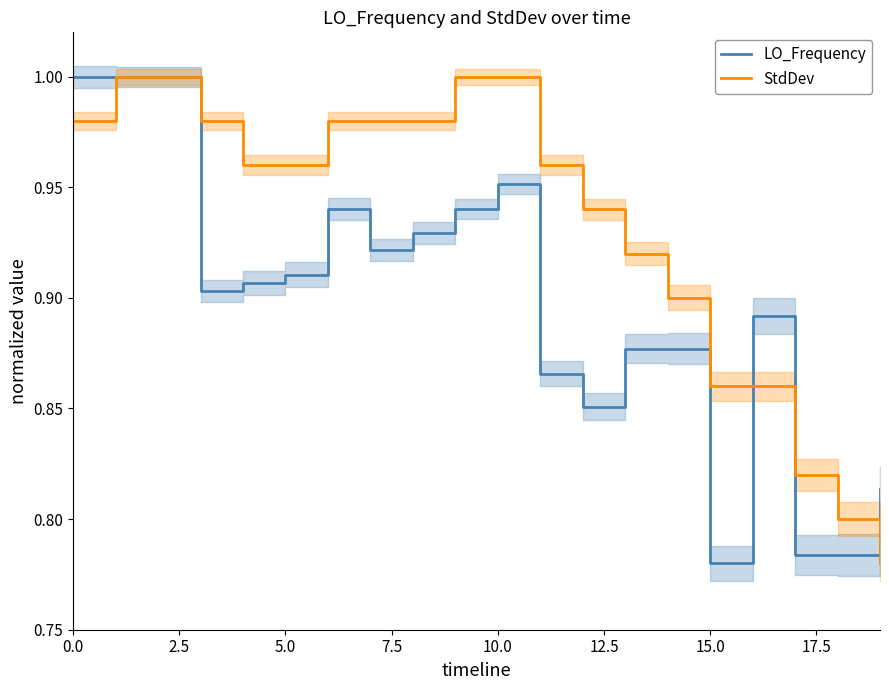

How many LO_Frequency values are between 0 and 1?

20